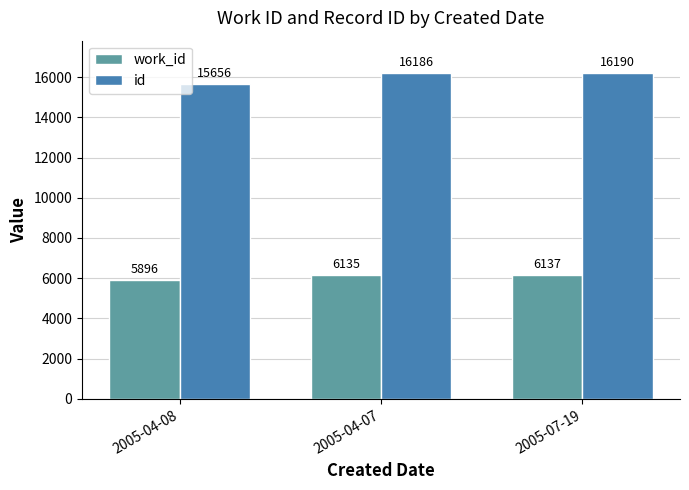

Are the bars grouped side by side (vs. stacked)?

Yes